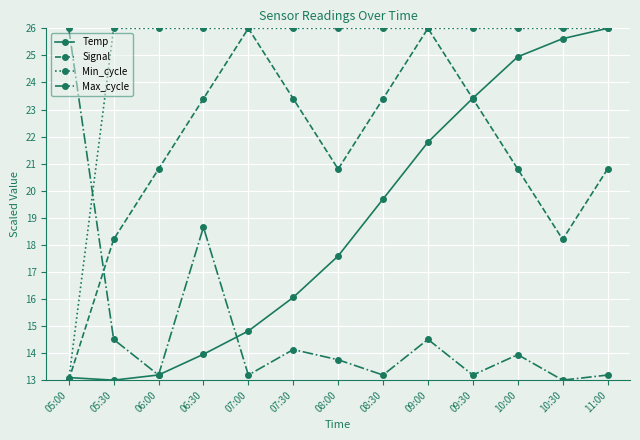

The Max_cycle series shows 21.6 at 05:30. True or false?

False